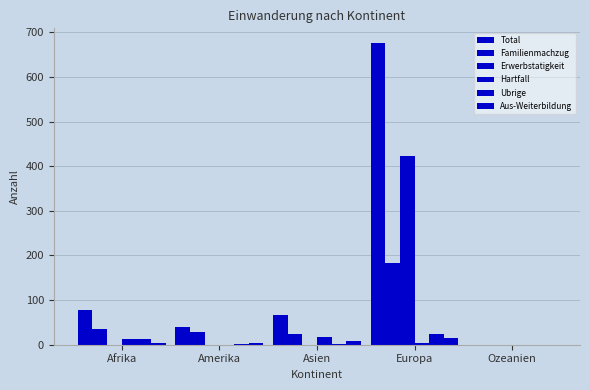

Rank the series by their maximum value, from lowest to highest.

Aus-Weiterbildung, Hartfall, Ubrige, Familienmachzug, Erwerbstatigkeit, Total